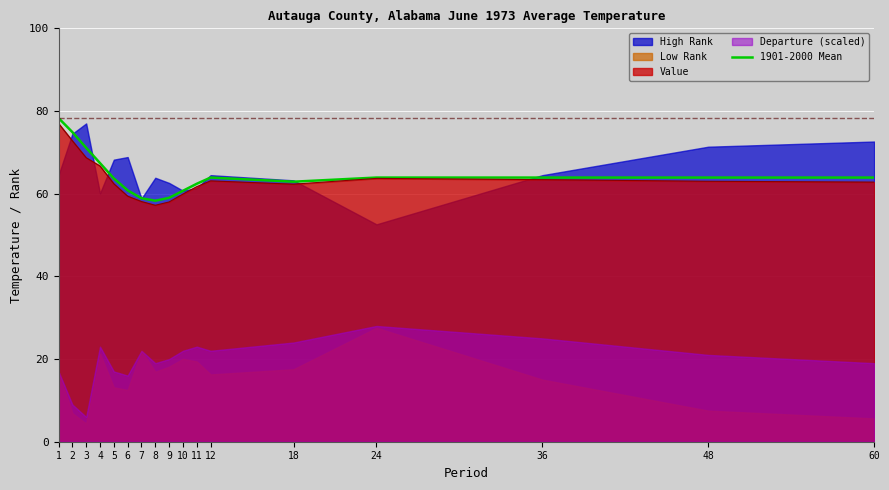

The chart shows a value of 106.2 at 2. True or false?

False